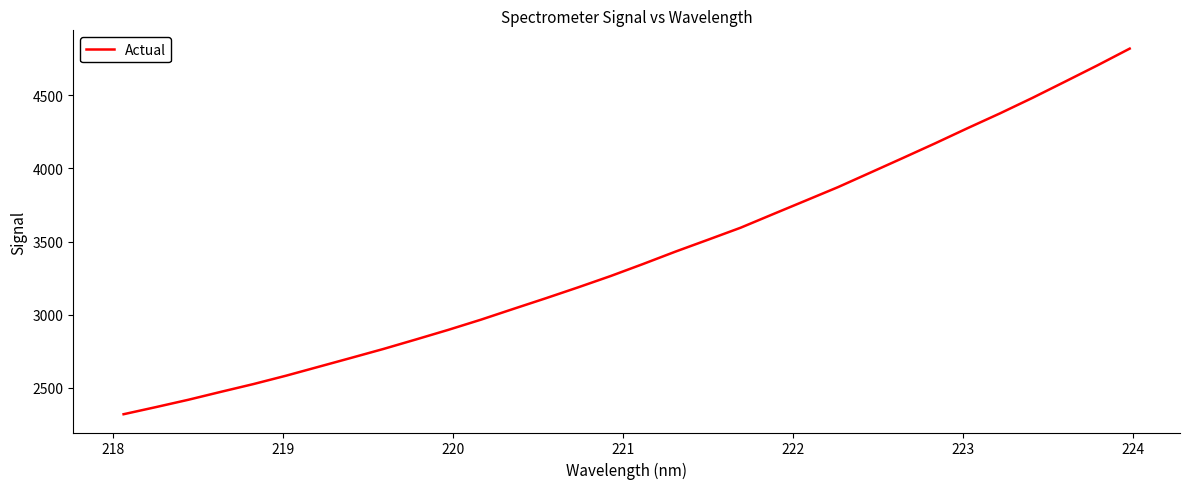

What is the maximum value shown in the chart?

4818.8